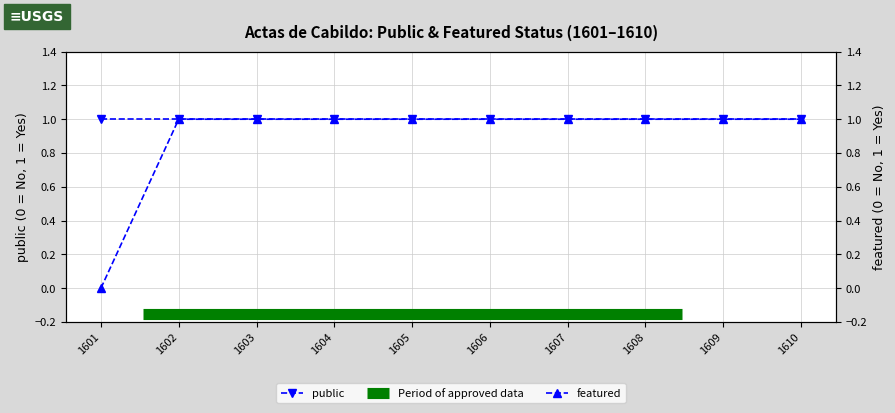

Reading left to right, transcribe all the data shown in this chart.

0	1	1	1	1	1	1	1	1	1